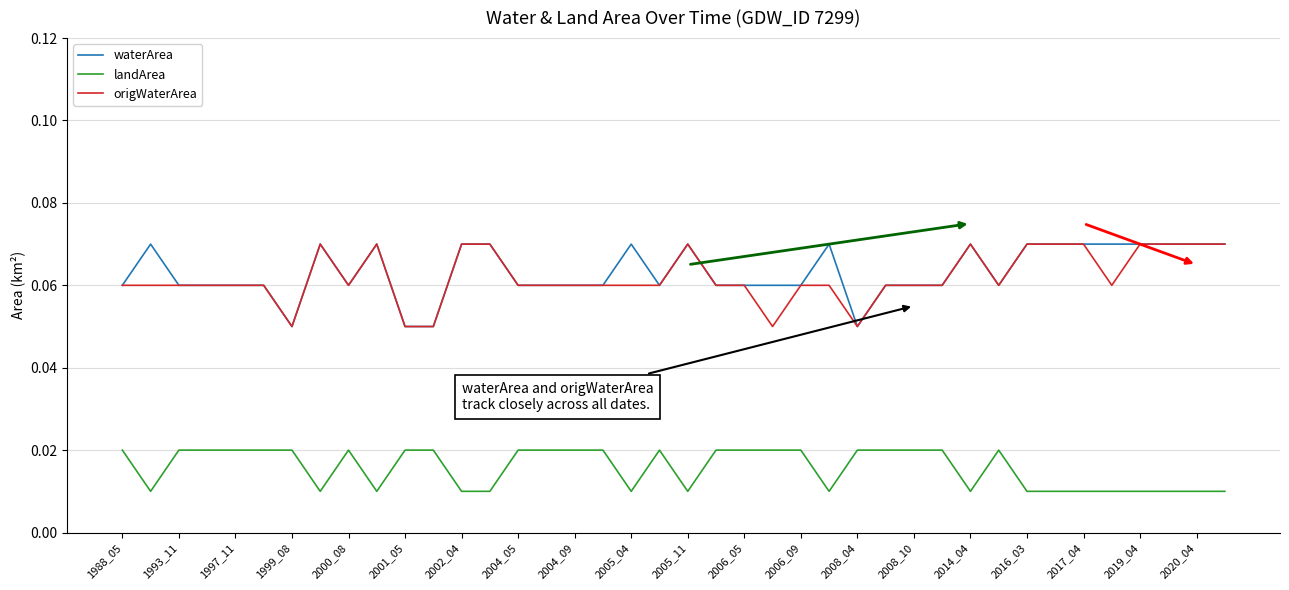

True or false: waterArea and landArea intersect in this chart.

False